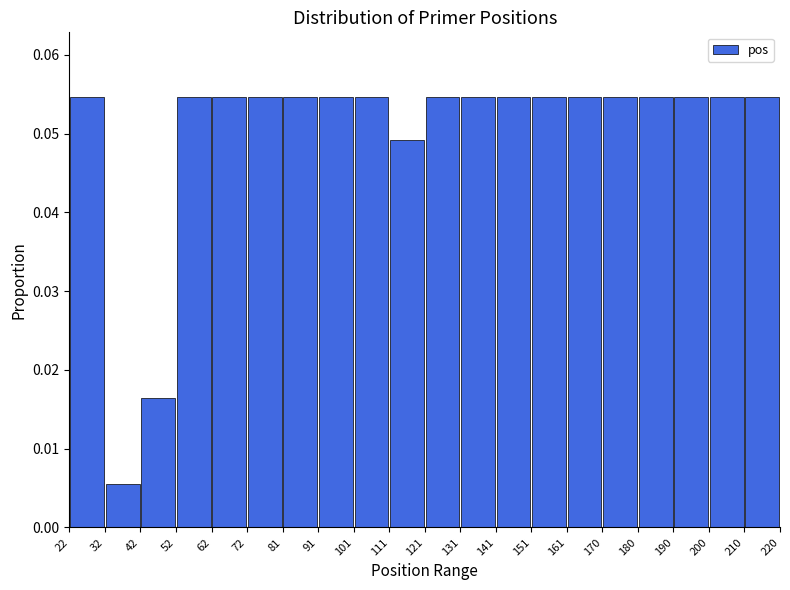

What is the height of the bar covering 62 to 72 on the x-axis? The values are not printed on the chart, so give them approximately, as read against the axis.

0.055